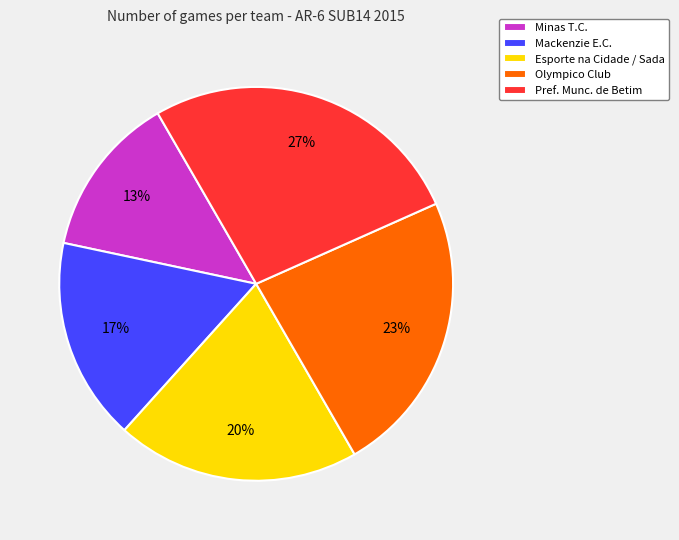

To the nearest percent, what percentage of the pie is Minas T.C.?

13%